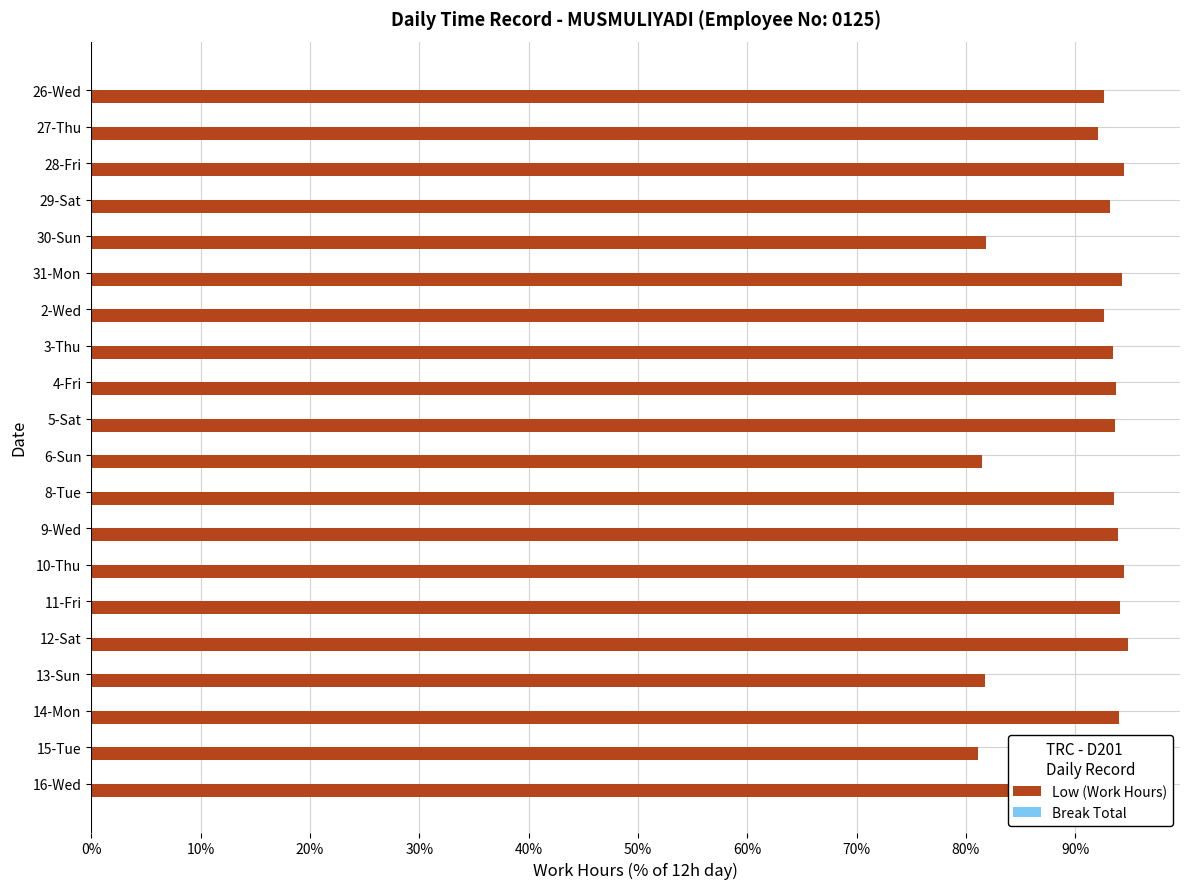

Does the chart contain any negative values?

No